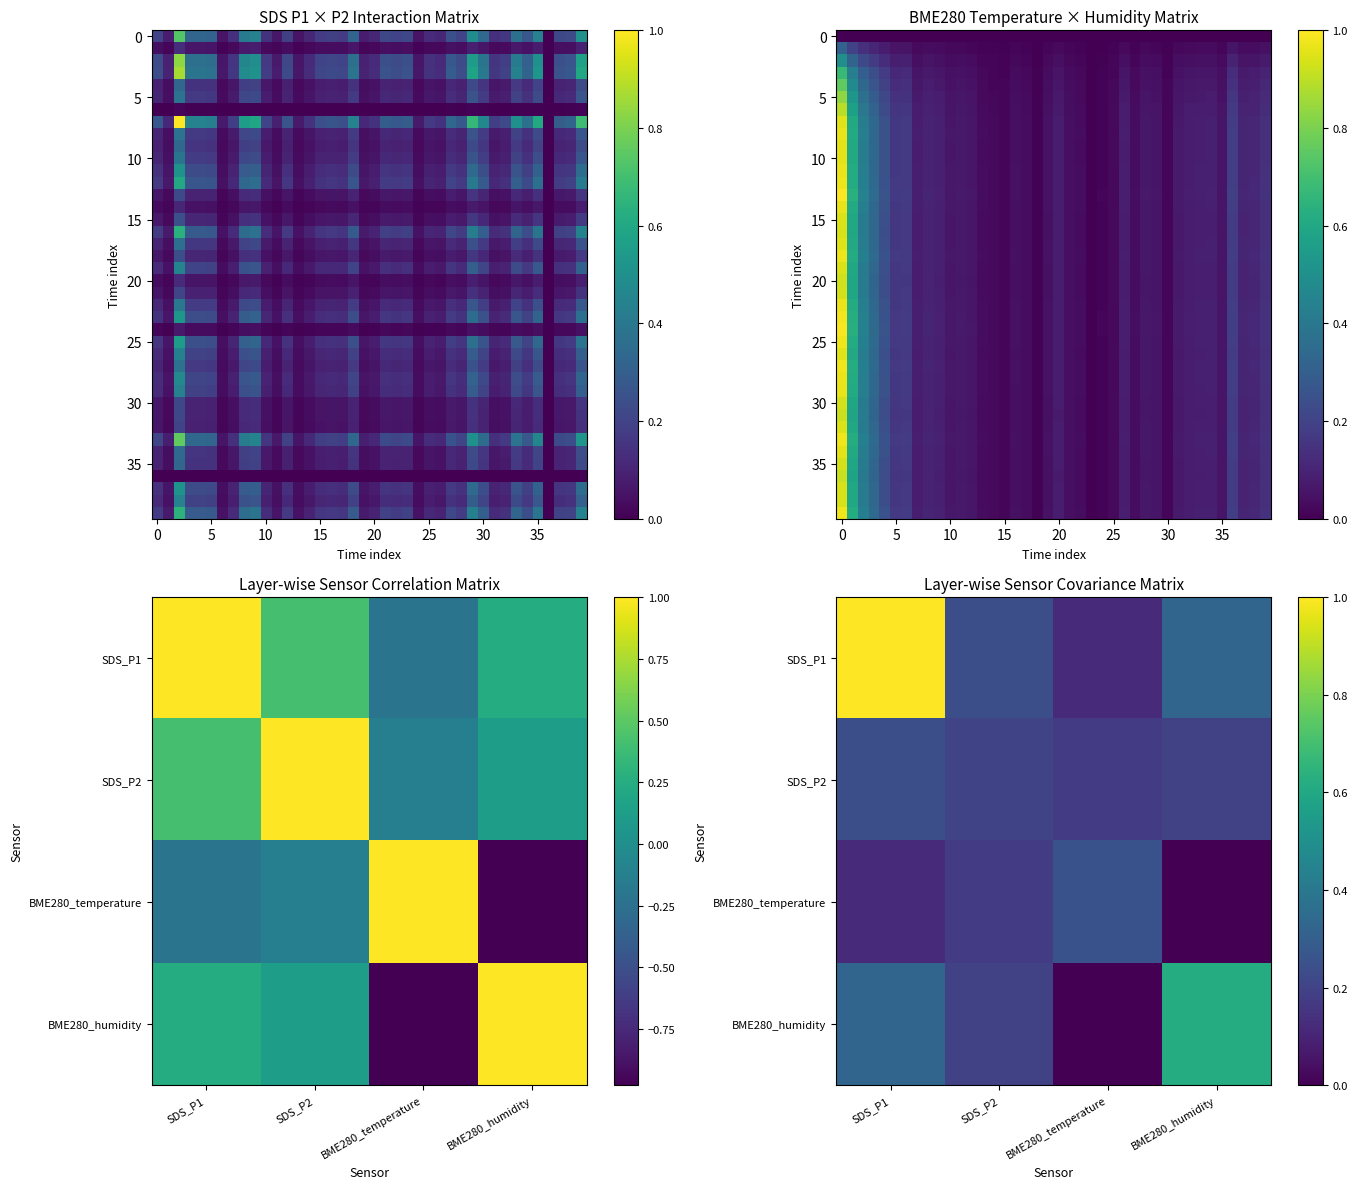

Which has a higher value, 11 or 10?

10